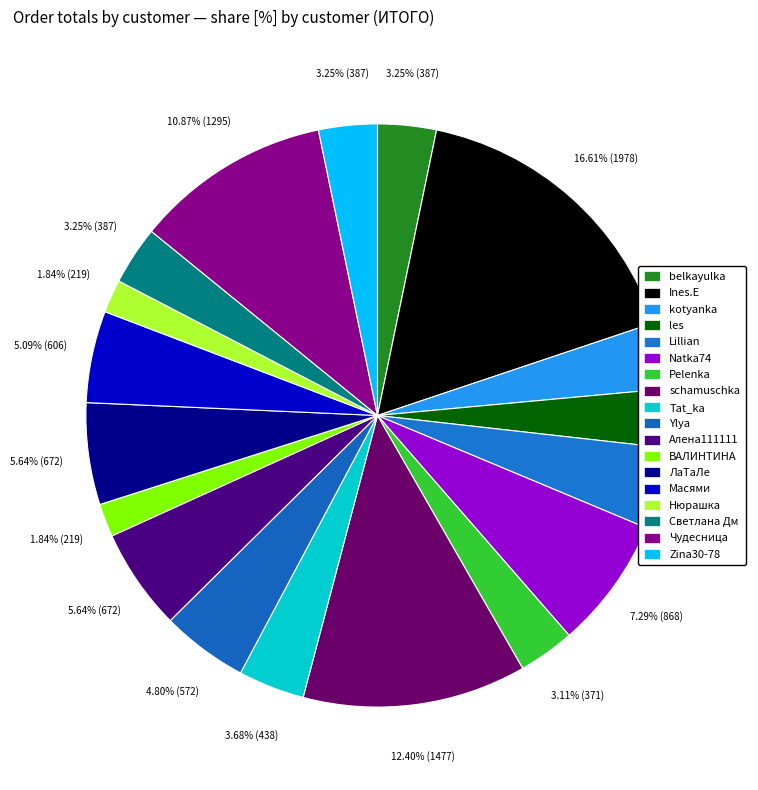

To the nearest percent, what is the difference between the Ylya and schamuschka slice percentages?

8%